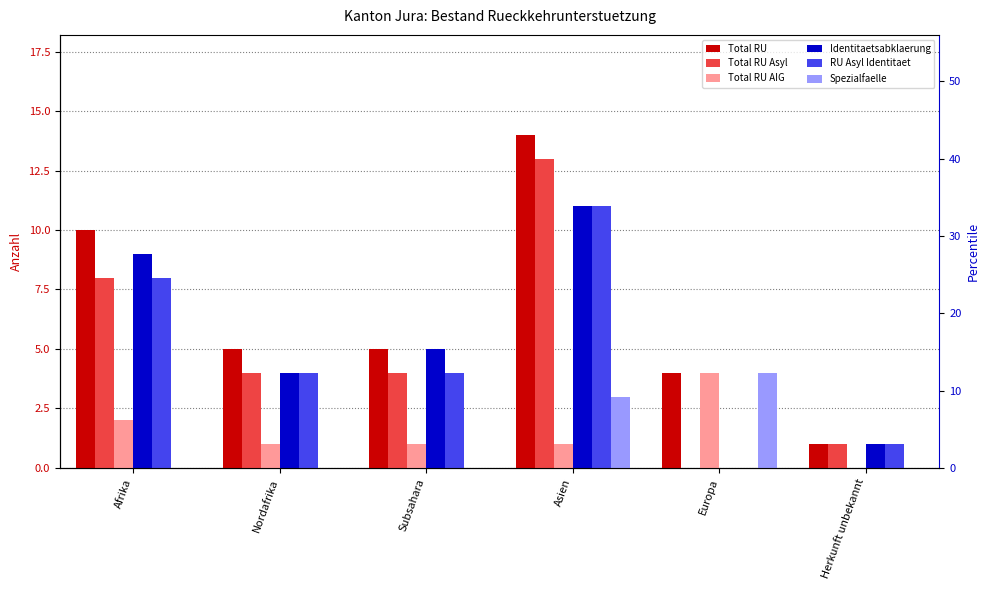

Count the number of data series in this chart.

6